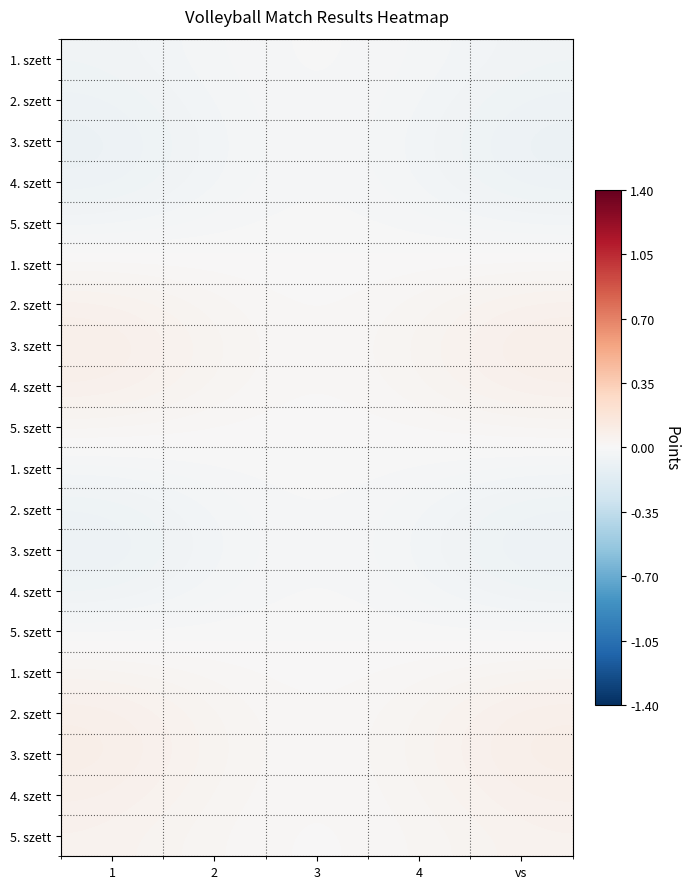

What is the difference between the highest and lowest values at vs?

0.2